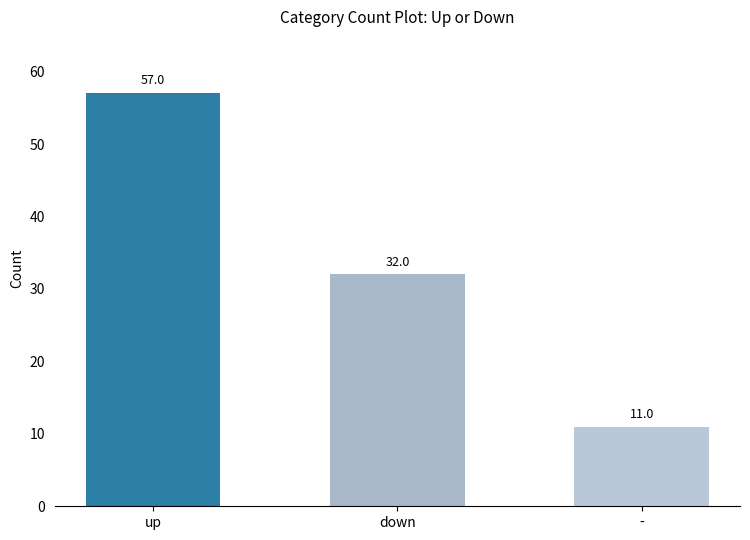

What is the difference between the second highest and minimum values?

21